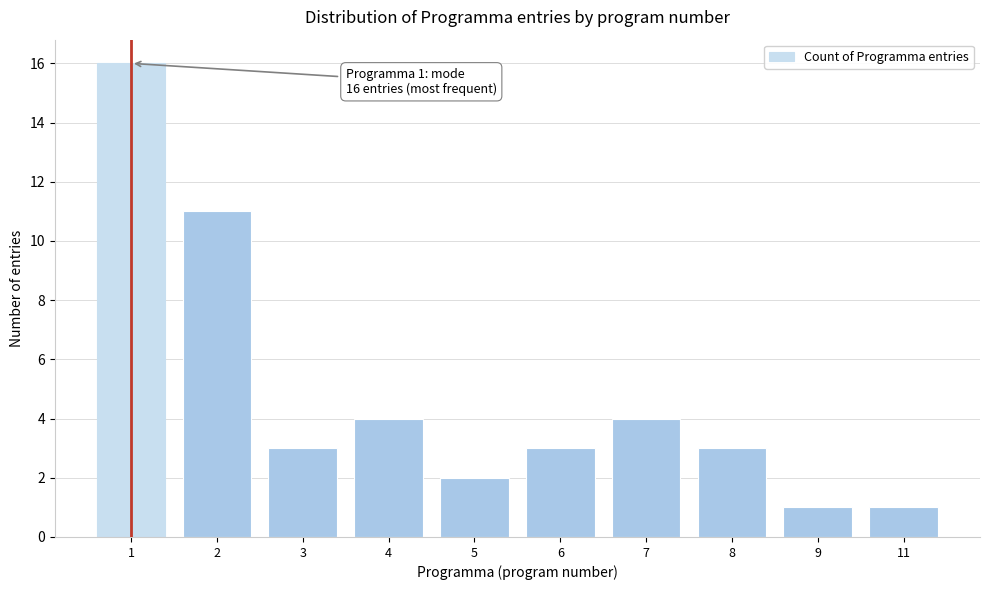

Reading left to right, transcribe all the data shown in this chart.

1=16	2=11	3=3	4=4	5=2	6=3	7=4	8=3	9=1	11=1